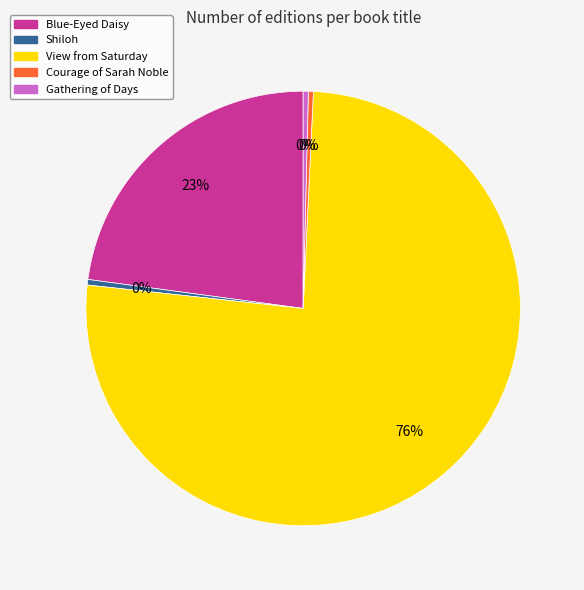

What percentage is the Blue-Eyed Daisy slice, to the nearest percent?

23%